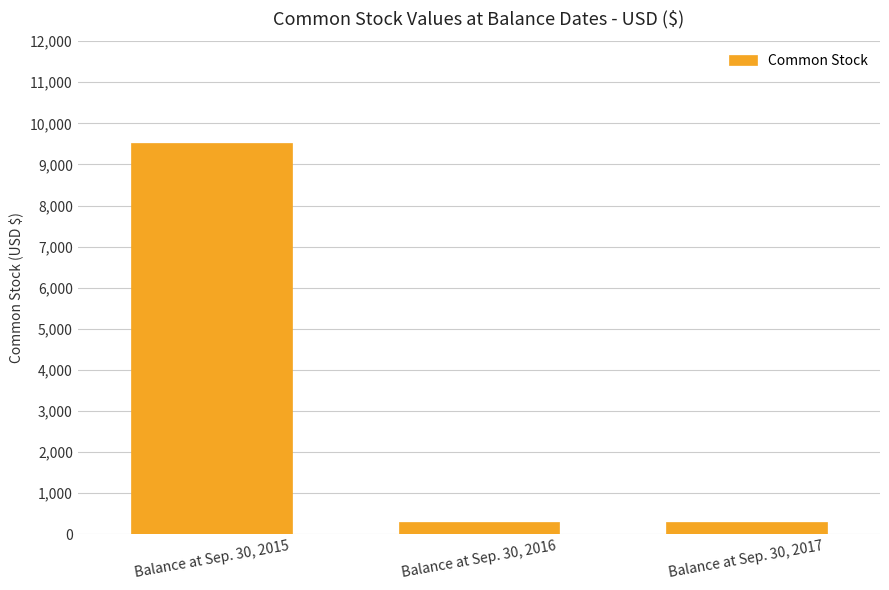

True or false: the data shows 9530 at Balance at Sep. 30, 2015.

True